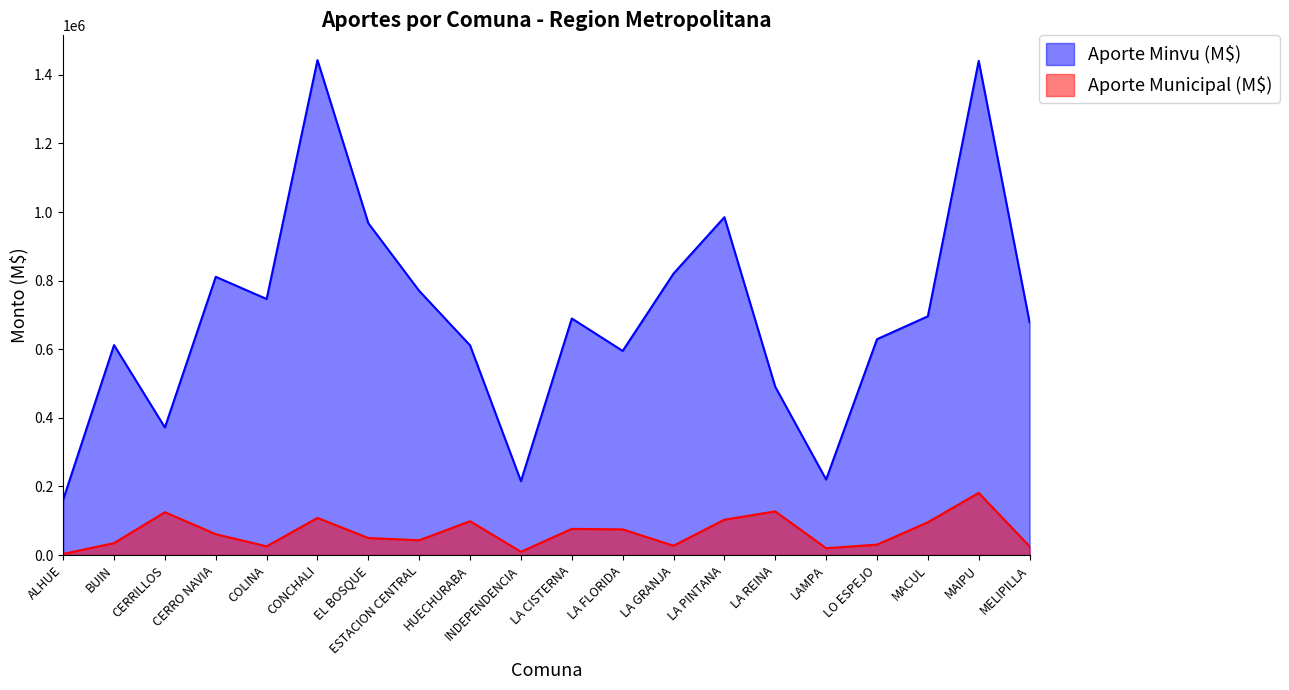

Where does the Aporte Municipal (M$) series first go above 60929?

CERRILLOS